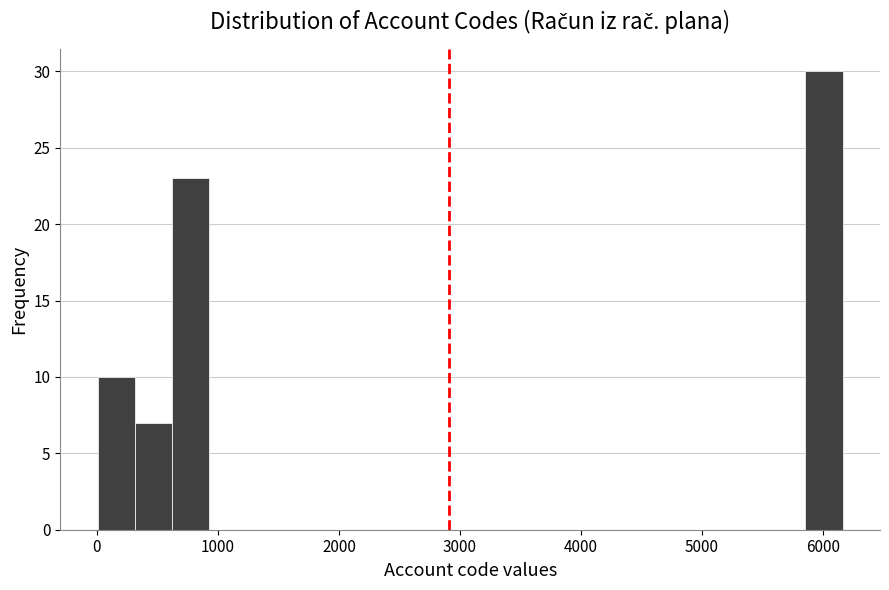

Around what value on the x-axis is the tallest bar? Give the approximate position of its centre, as read against the axis.

6000